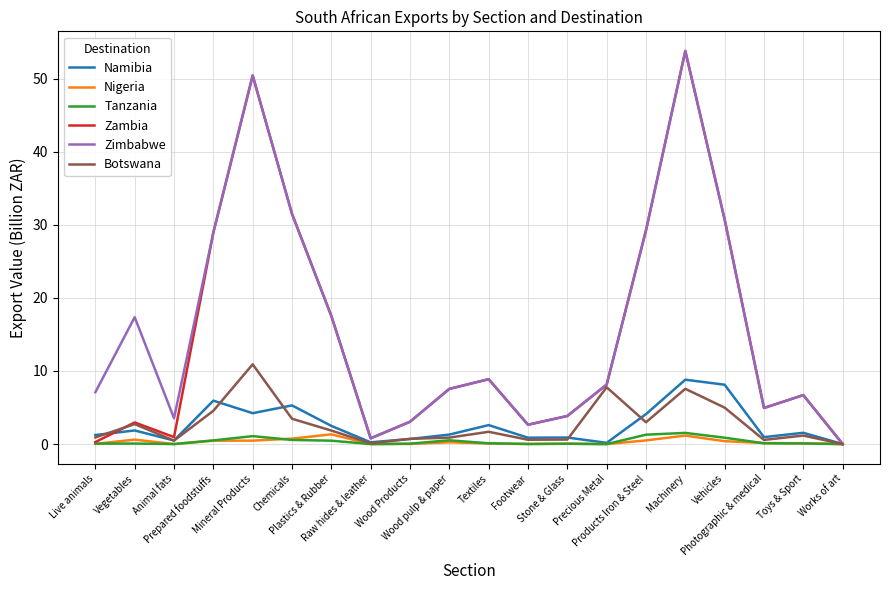

What is the maximum value shown in the chart?

53.8